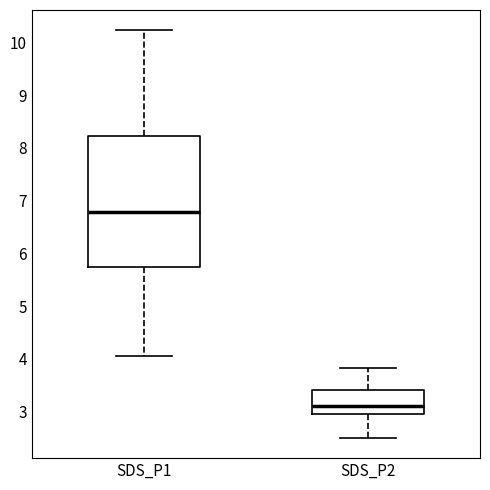

Reading left to right, transcribe this box plot: for each box, give where its median line is, the range the box spans, and where its two whiskers end, as read against the y-axis. The values are not printed on the chart, so give them approximately, as read against the axis.

SDS_P1: median 6.8, box 5.7 to 8.2, whiskers 4.1 to 10.2
SDS_P2: median 3.1, box 2.9 to 3.4, whiskers 2.5 to 3.8